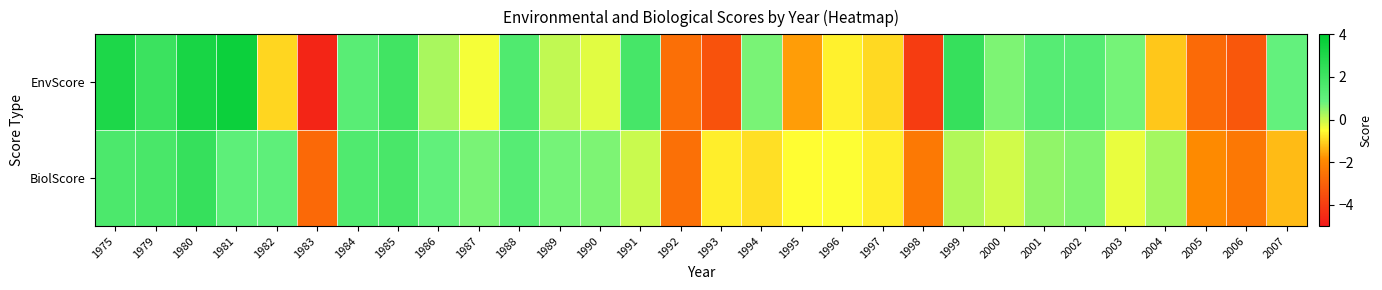

Which series has the widest spread of values?

EnvScore